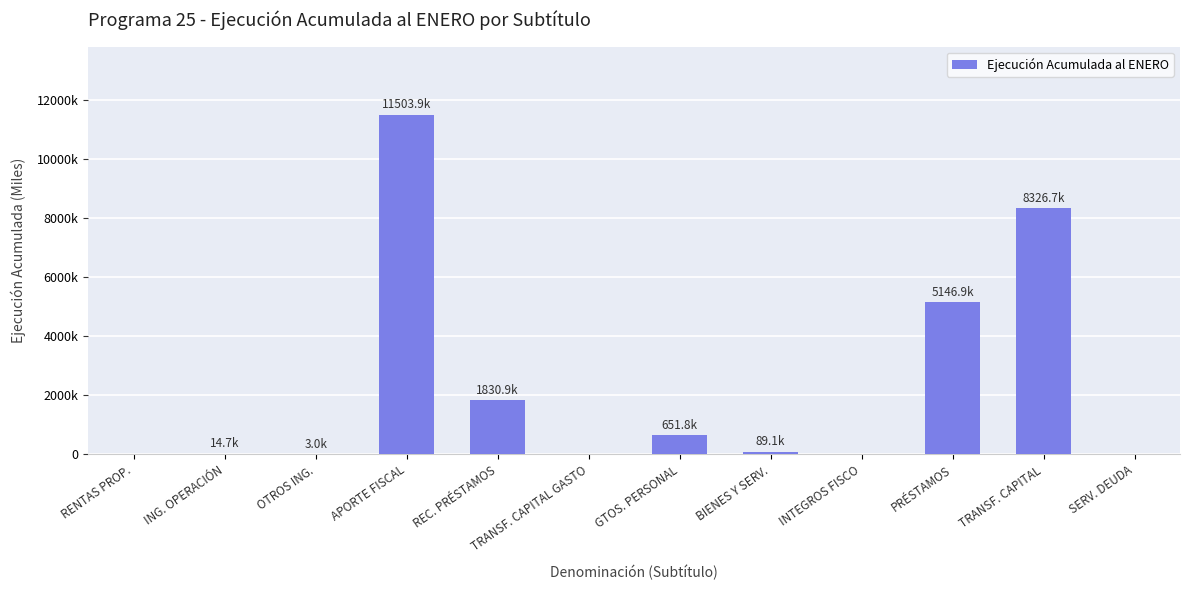

What is the label of the 7th bar from the right?

TRANSF. CAPITAL GASTO